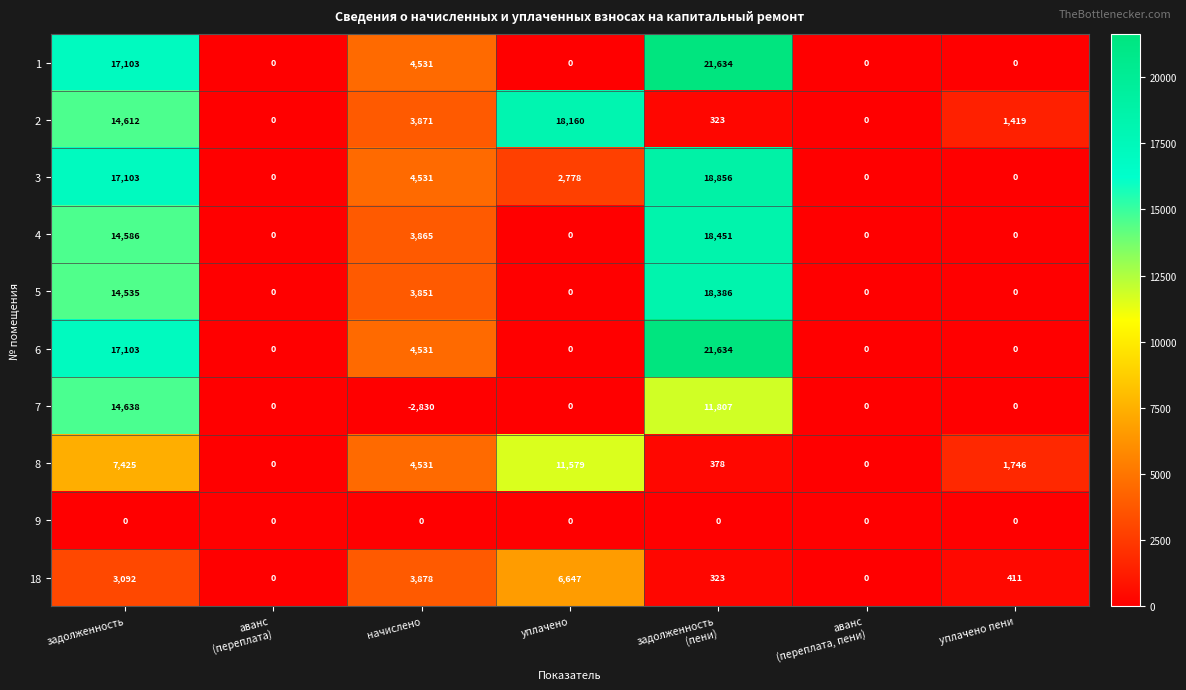

What is the average value of the 5 series?

5253